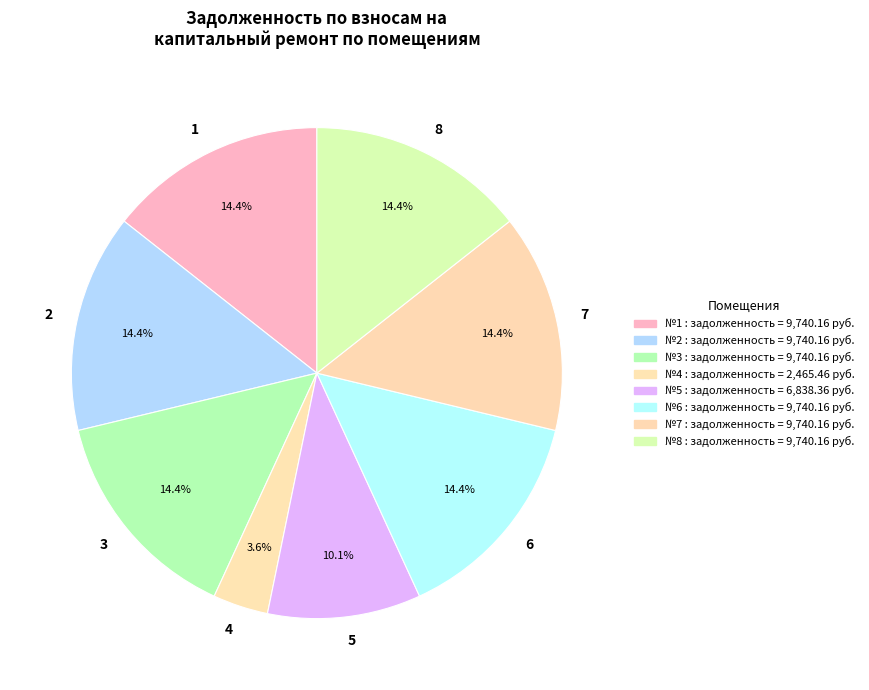

How many slices are in this pie chart?

8